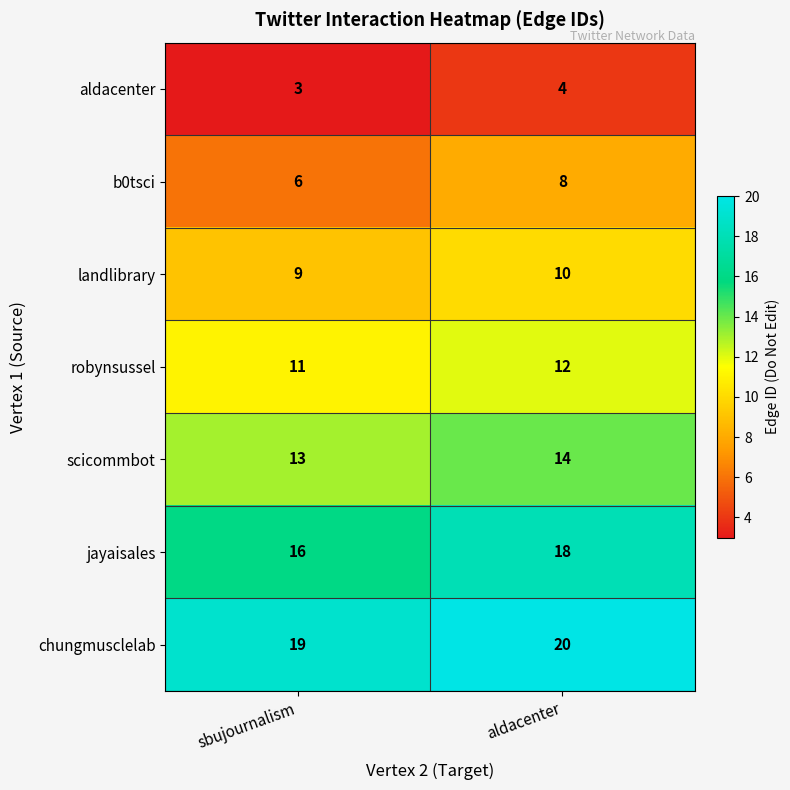

Reading right to left, what are all the values shown in this chart?

aldacenter: 4	3
b0tsci: 8	6
landlibrary: 10	9
robynsussel: 12	11
scicommbot: 14	13
jayaisales: 18	16
chungmusclelab: 20	19